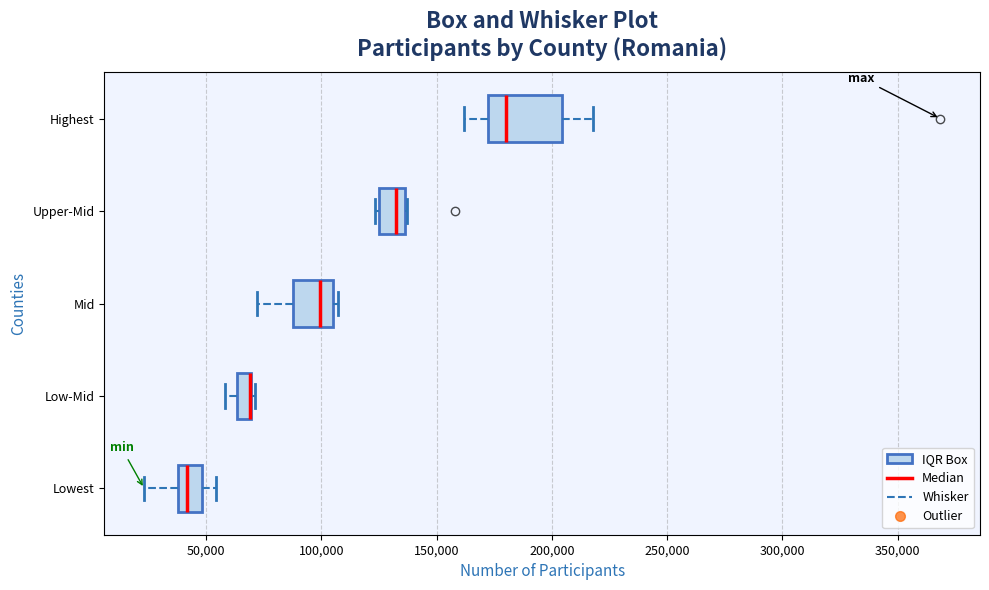

Comparing the boxes themselves (not the whiskers), which one is the widest?

Highest